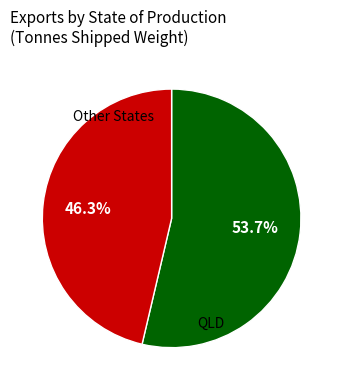

Is there a majority slice in this chart?

Yes